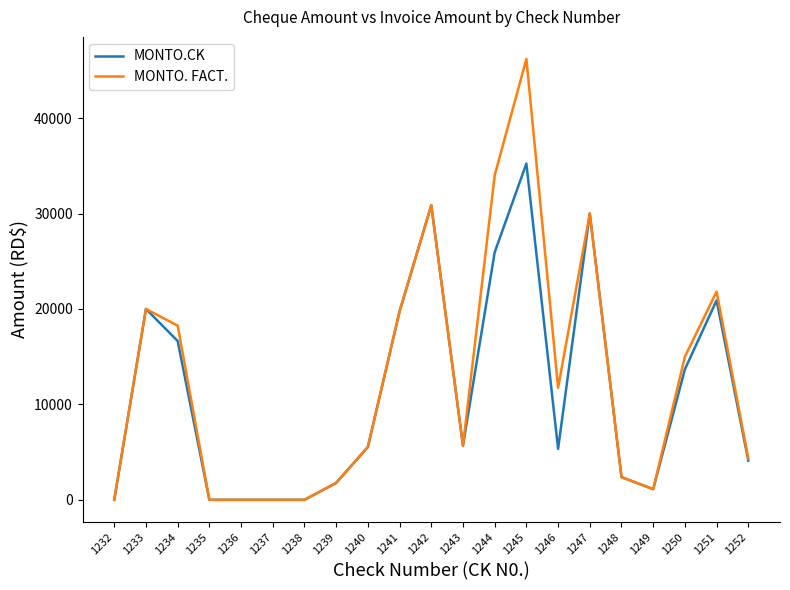

At 1244, list the series in order from largest to smallest.

MONTO. FACT., MONTO.CK